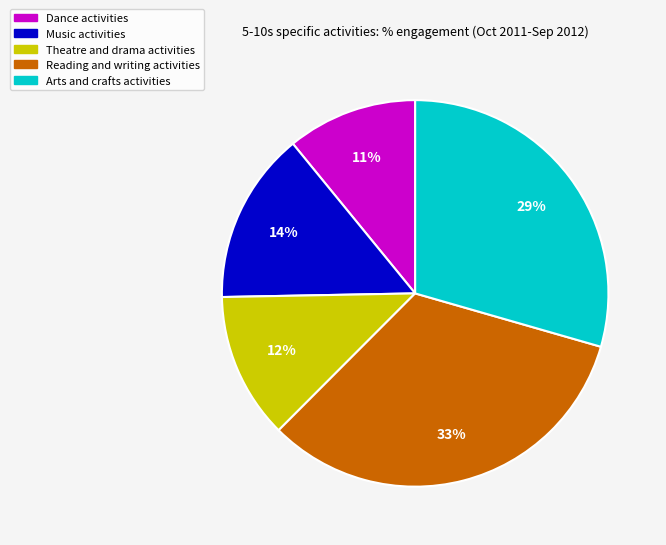

Approximately how many times larger is the value at Dance activities compared to Arts and crafts activities?

0.4